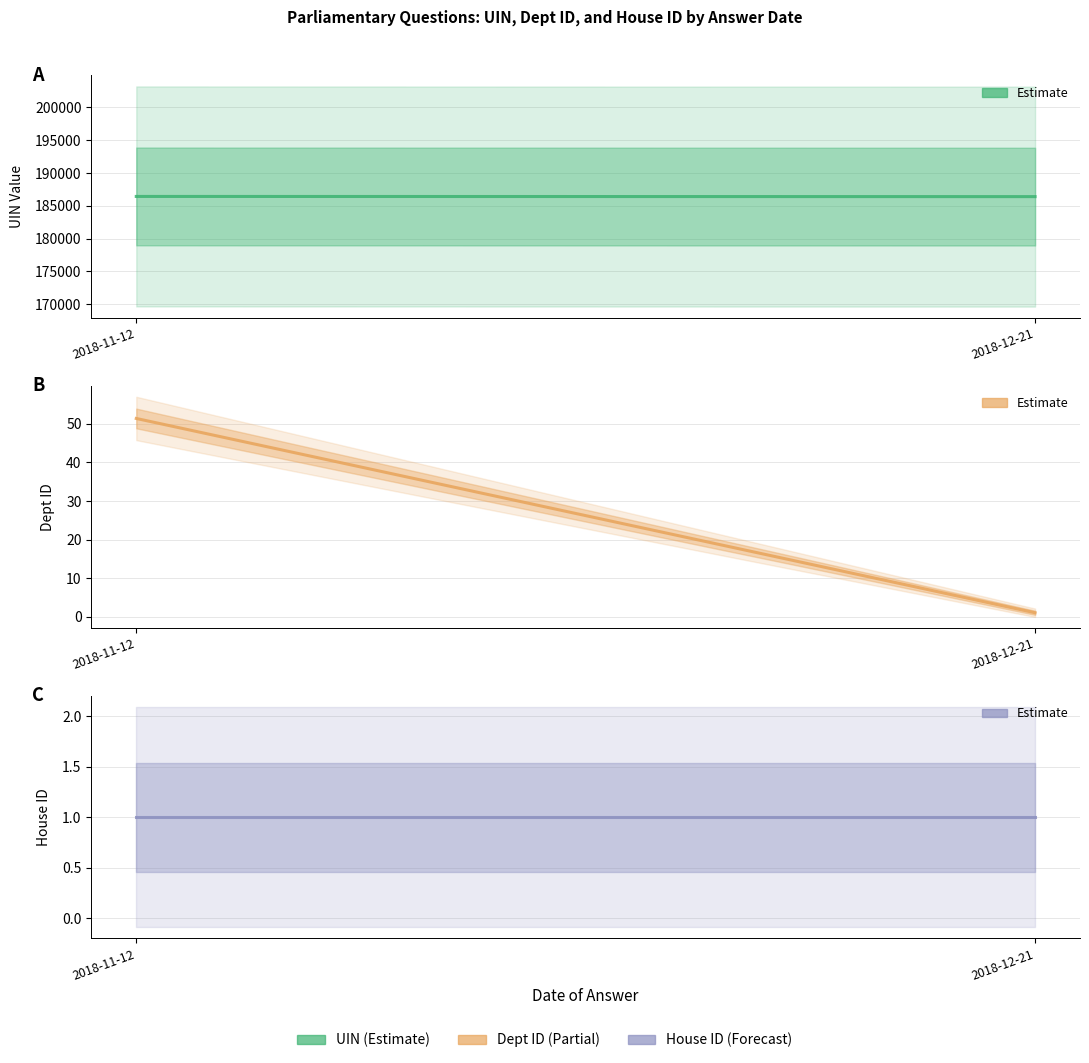

Which has a higher value, 2018-12-21 or 2018-11-12?

2018-11-12